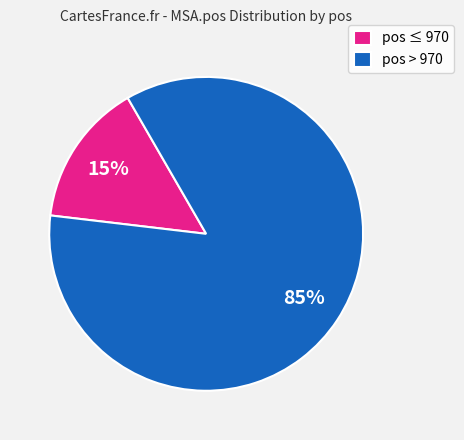

What percentage is the pos ≤ 970 slice, to the nearest percent?

15%